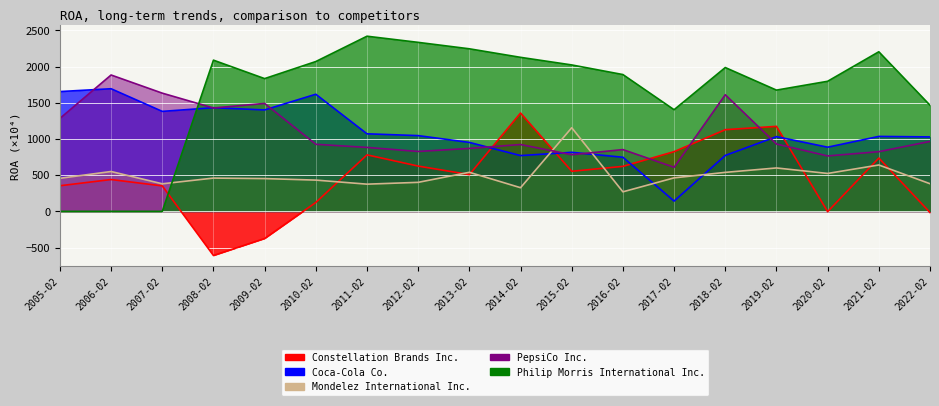

Which series changed the most between 2012-02 and 2022-02?

Philip Morris International Inc.